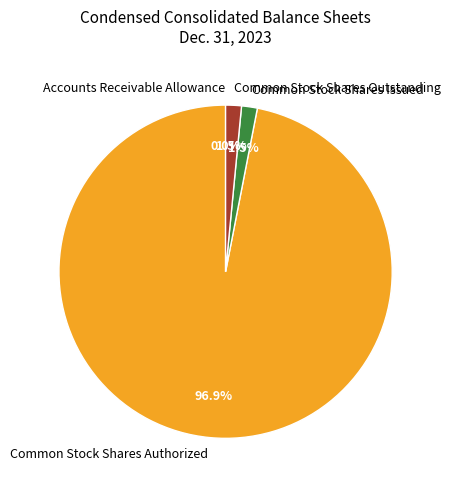

What is the largest slice in the pie chart?

Common Stock Shares Authorized